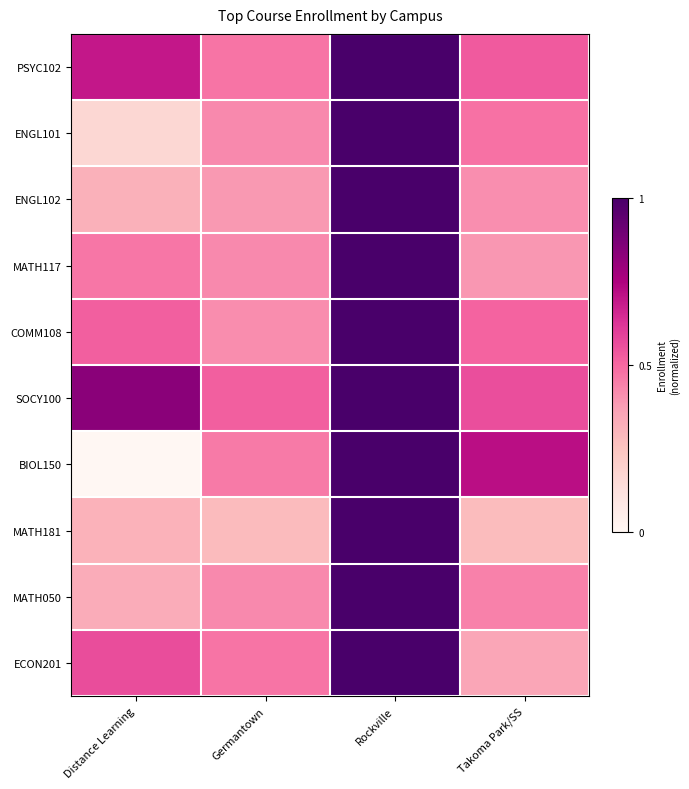

At which category is the sum across all series the highest?

Rockville